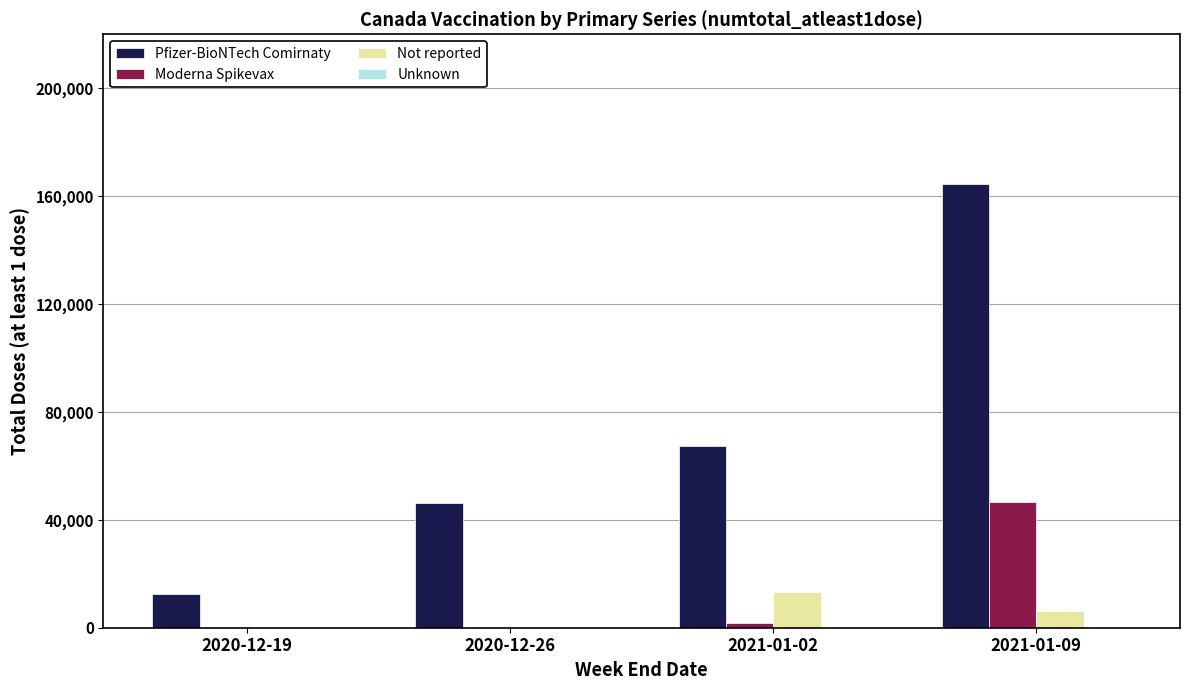

At which category is the sum across all series the highest?

2021-01-09